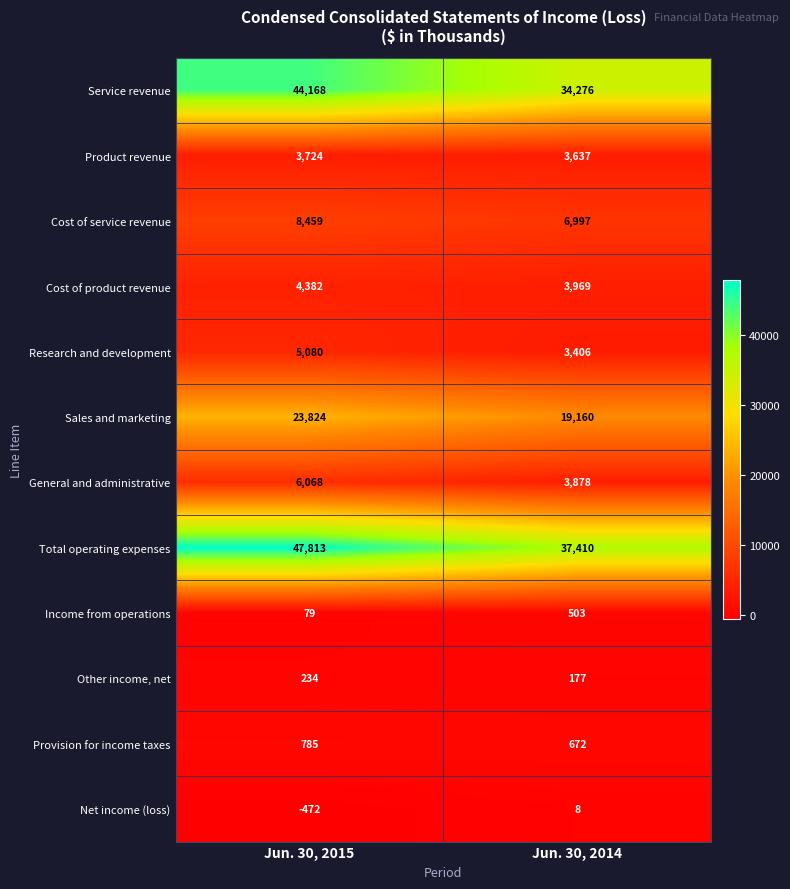

At Jun. 30, 2014, list the series in order from smallest to largest.

Net income (loss), Other income, net, Income from operations, Provision for income taxes, Research and development, Product revenue, General and administrative, Cost of product revenue, Cost of service revenue, Sales and marketing, Service revenue, Total operating expenses